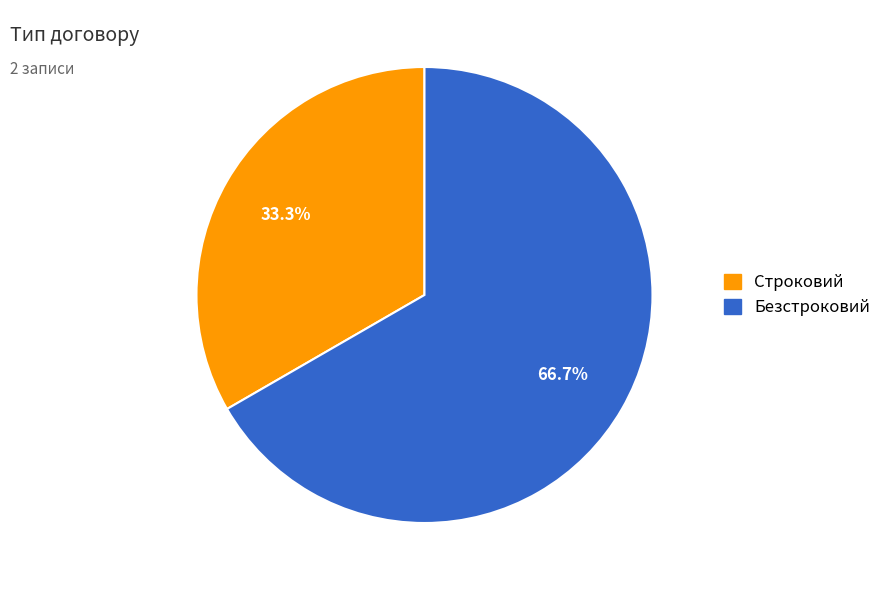

Combined, what portion of the pie is Безстроковий and Строковий?

100.0%